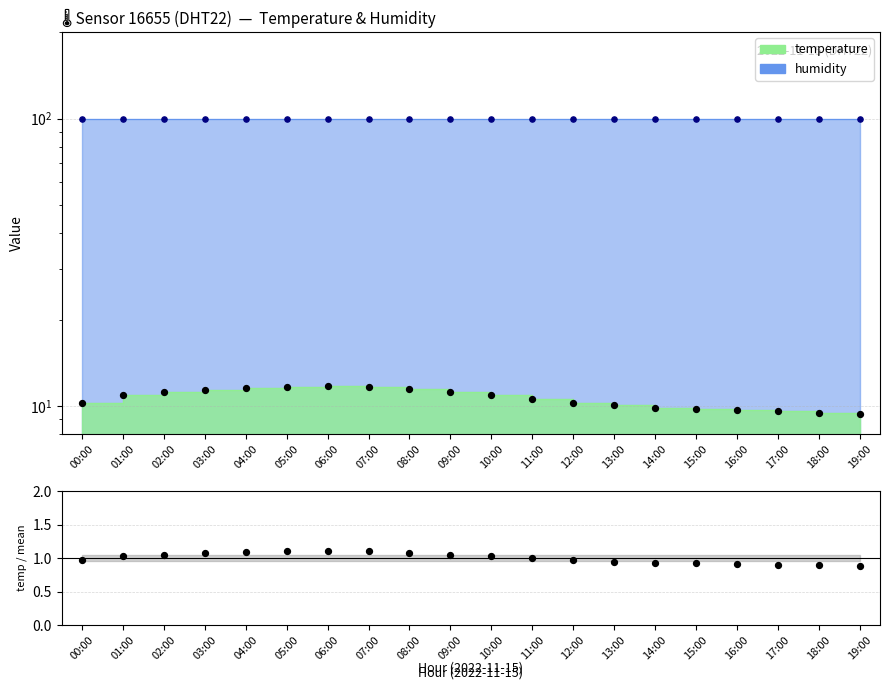

Between 19:00 and 02:00, which is larger?

02:00